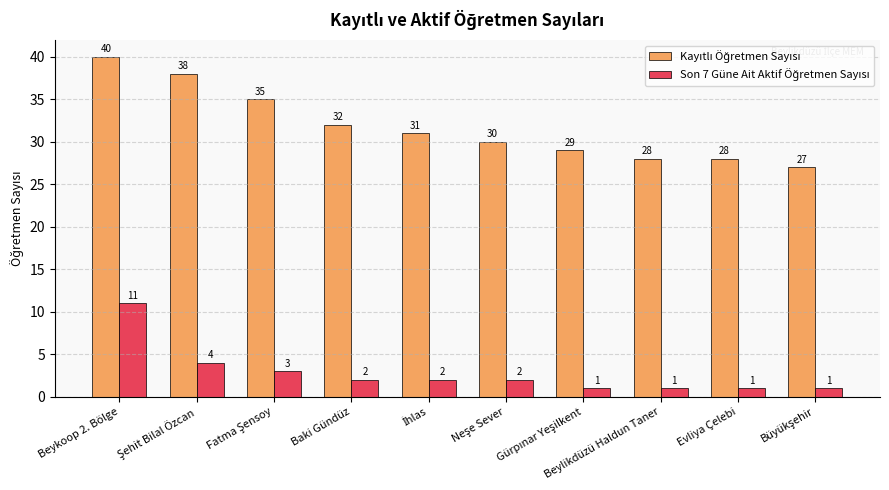

How many distinct data groups are displayed?

2